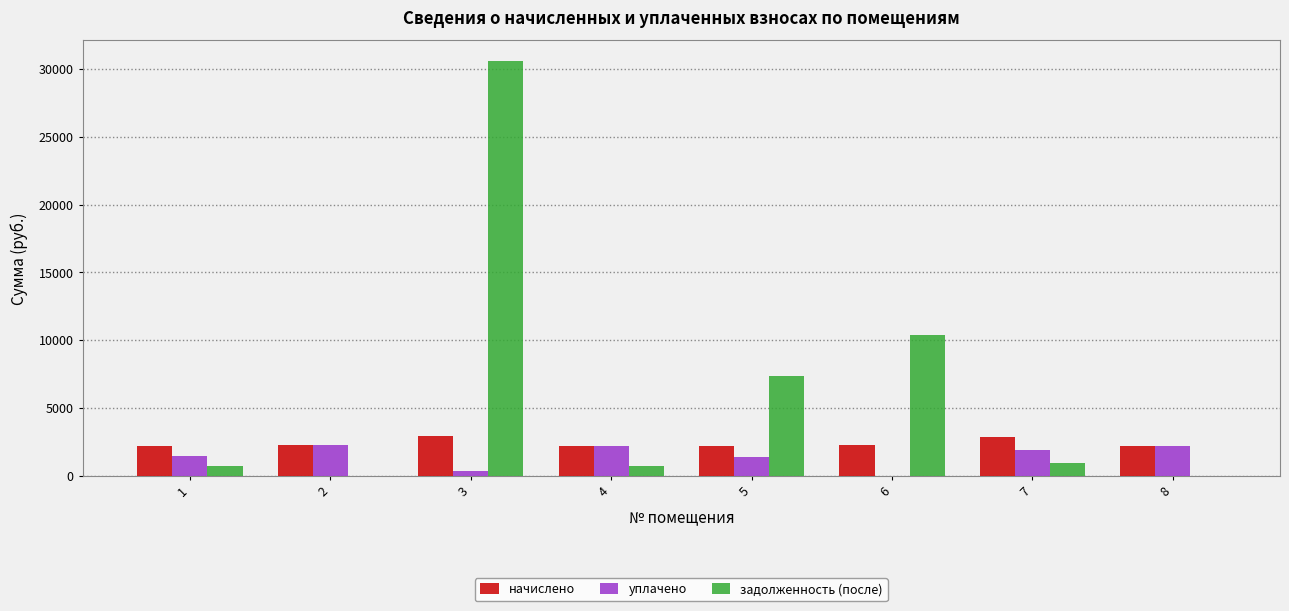

What is the greatest value displayed?

30561.0